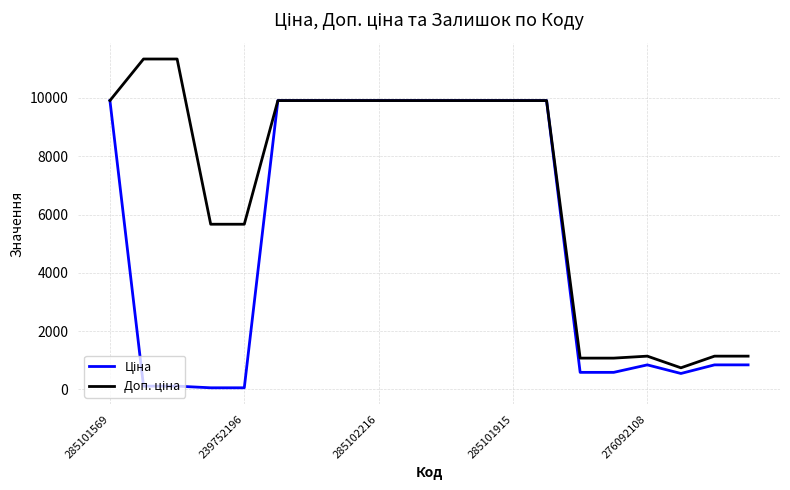

What is the greatest value displayed?

11334.0